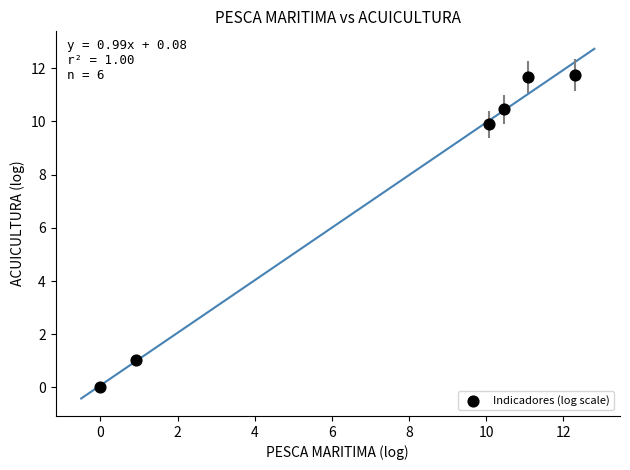

What Y value in the scatter plot is closest to 5?

1.0